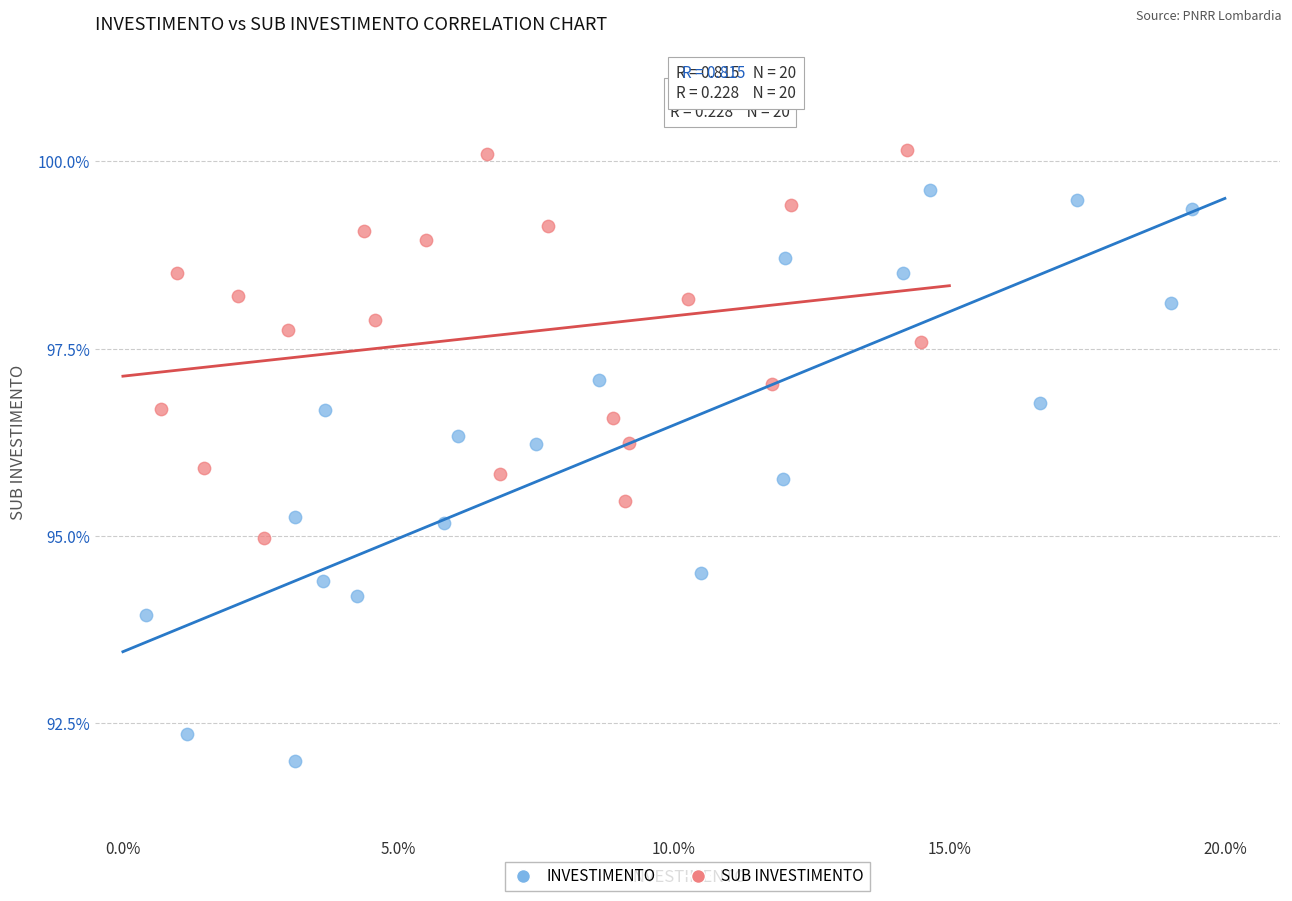

Which series has the widest spread of Y values?

INVESTIMENTO